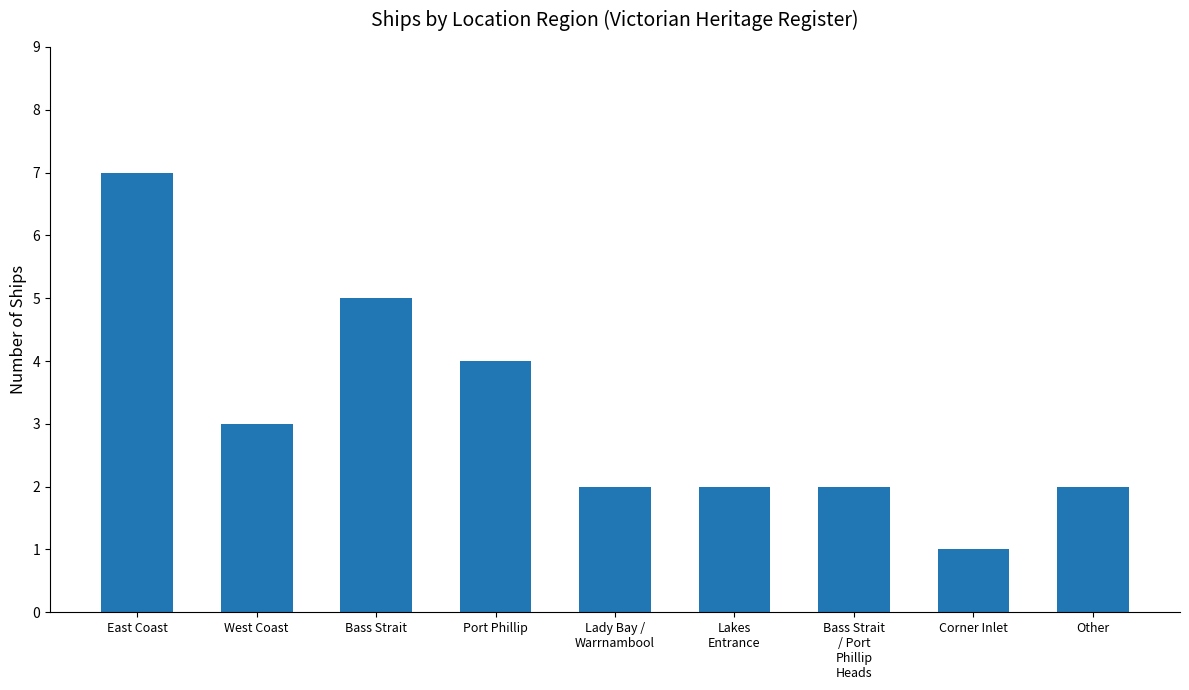

Reading right to left, extract all data points from this chart.

2	1	2	2	2	4	5	3	7